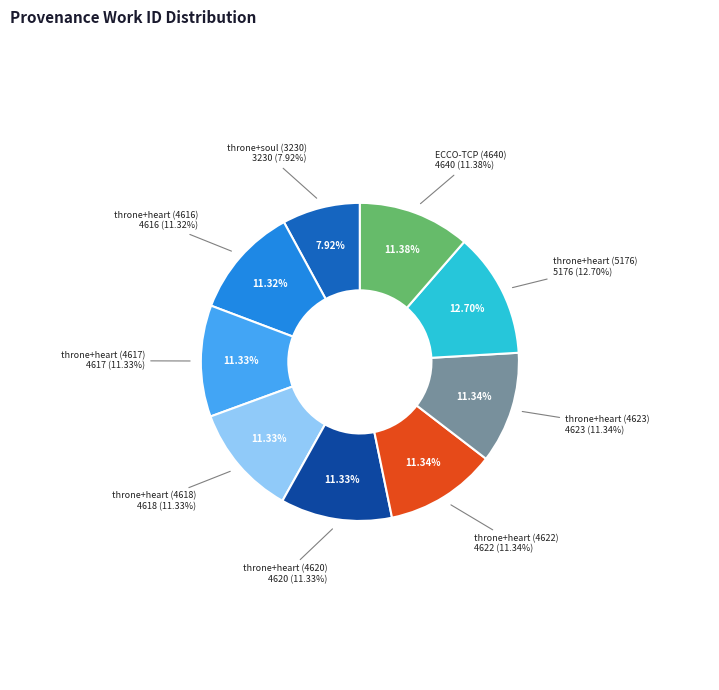

What is the ratio of the value at Searching throne+heart in HDIS (4620) to the value at Searching throne+heart in HDIS (4618)?

1.0